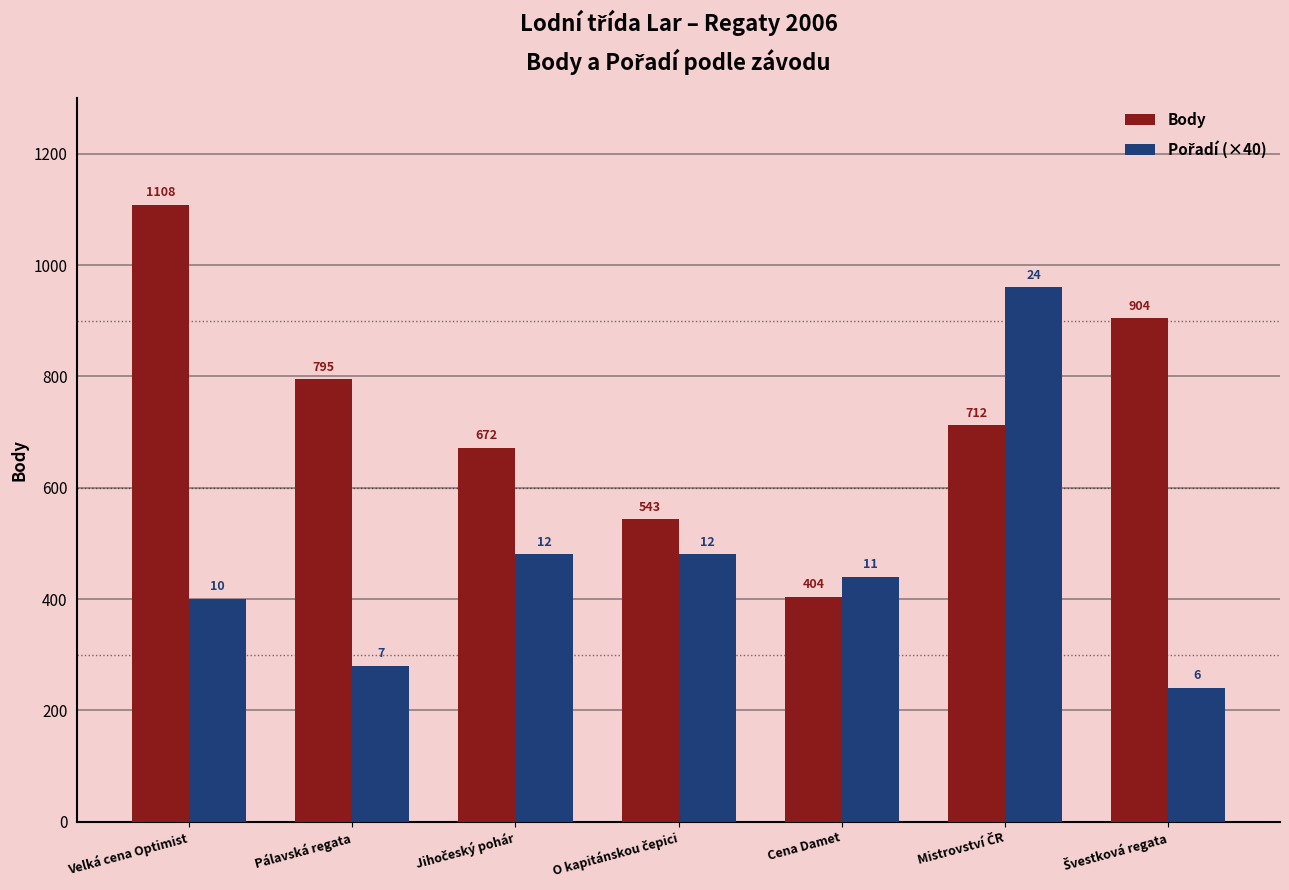

What is the average value of the Body series?

734